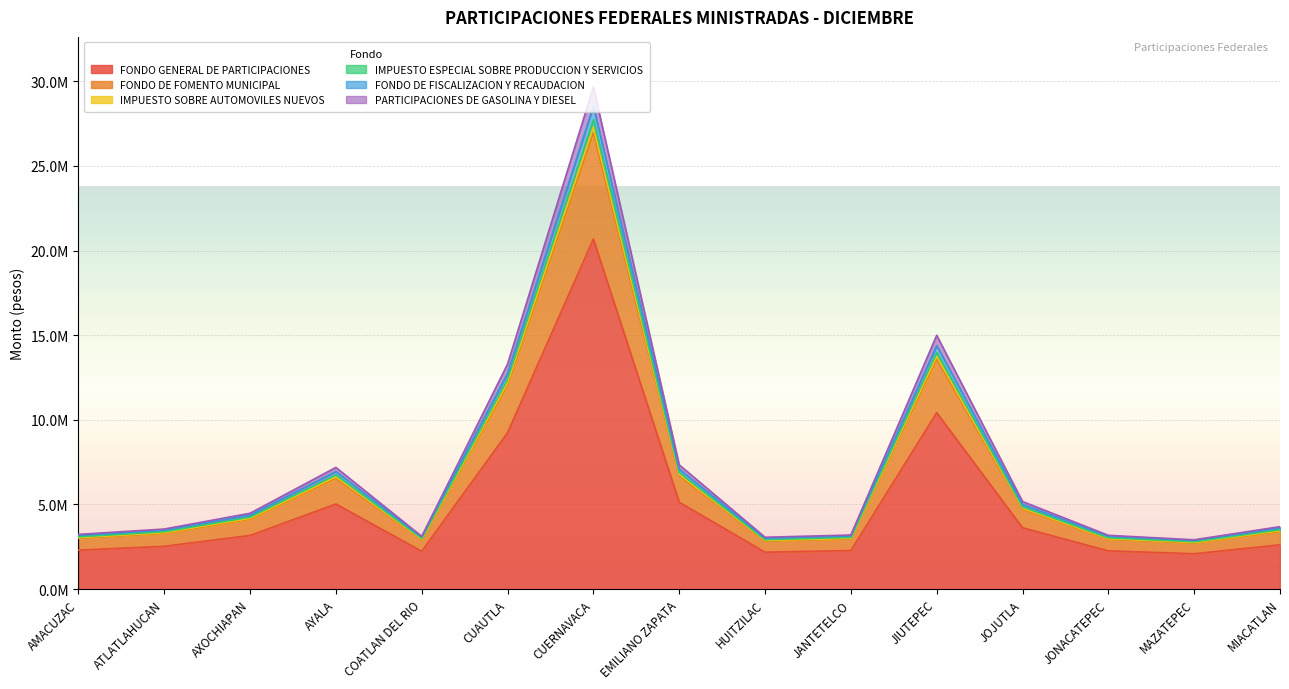

What is the smallest value displayed?

2088959